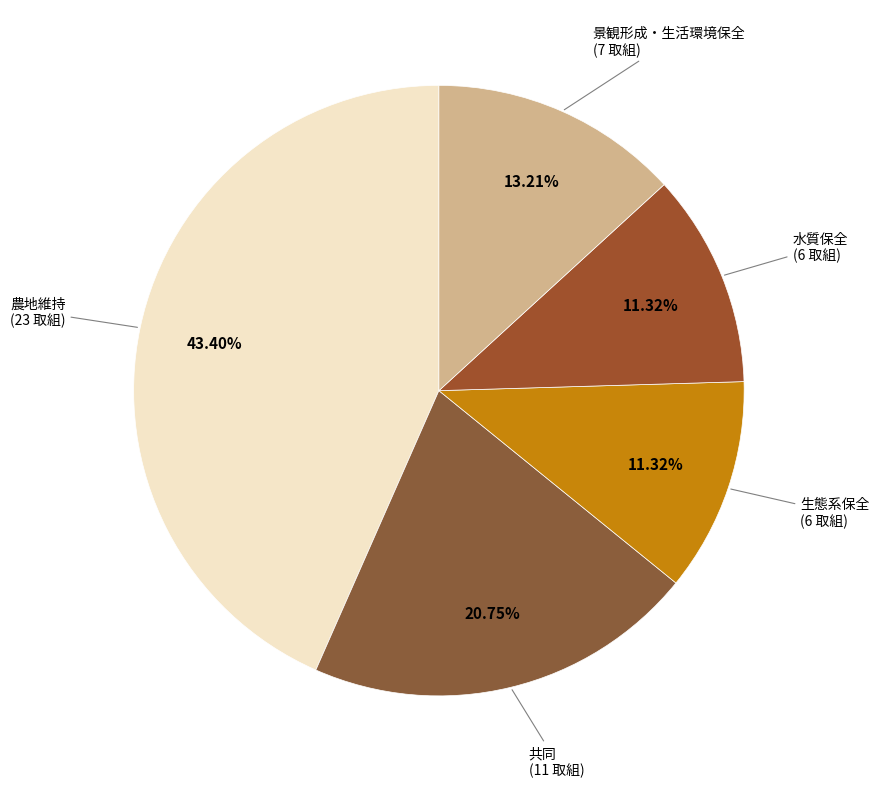

What percentage is the 農地維持 slice, to the nearest percent?

43%